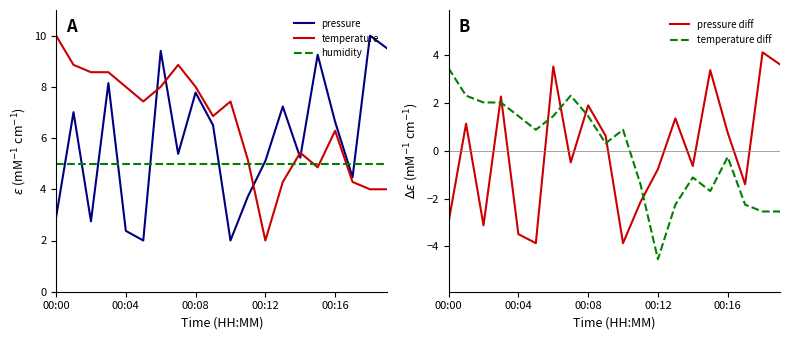

True or false: pressure and pressure diff intersect in this chart.

False